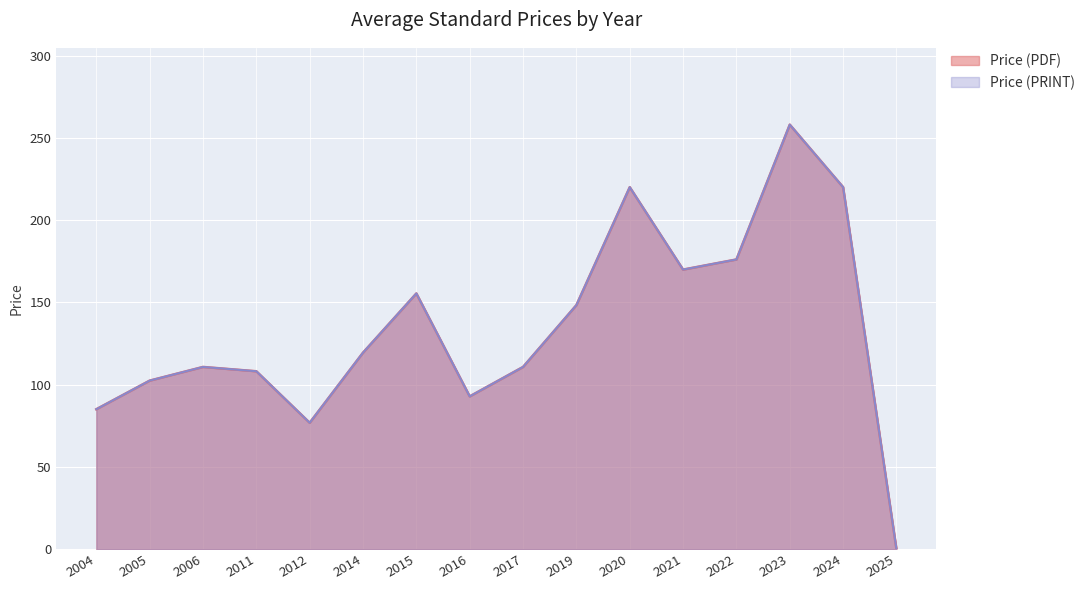

What is the greatest value displayed?

258.0